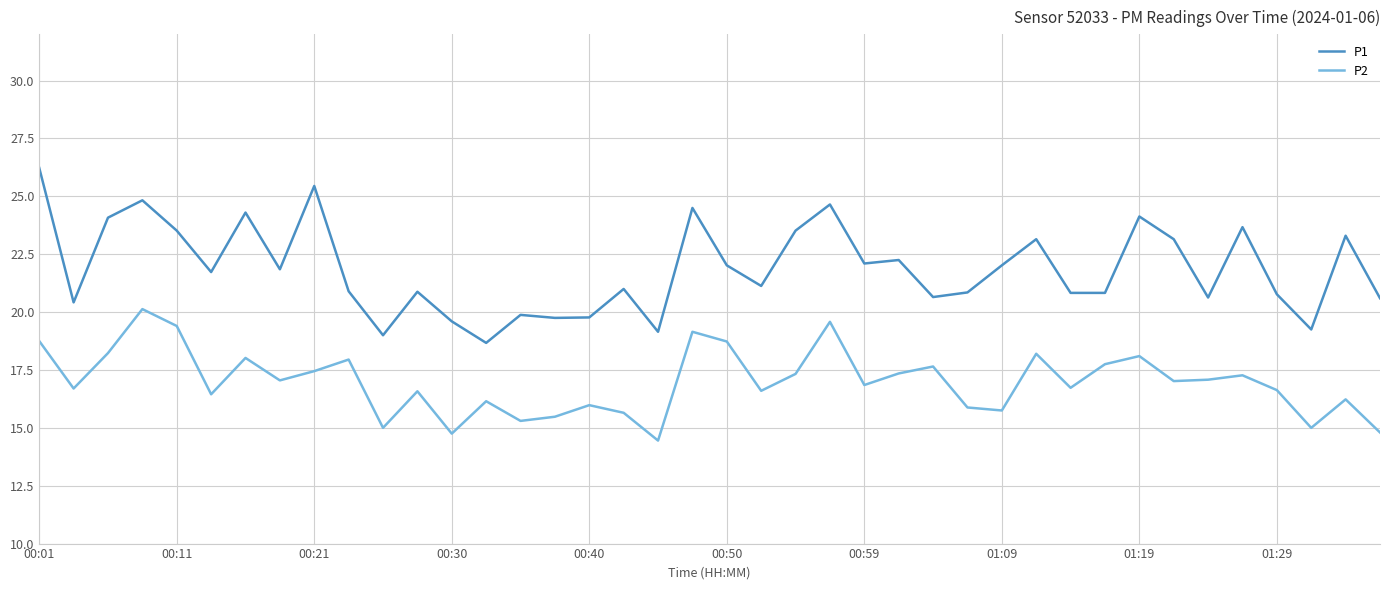

Which series has the largest range (max minus min)?

P1